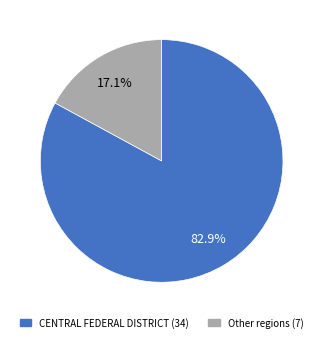

To the nearest percent, what is the difference between the largest and smallest slice percentages?

66%